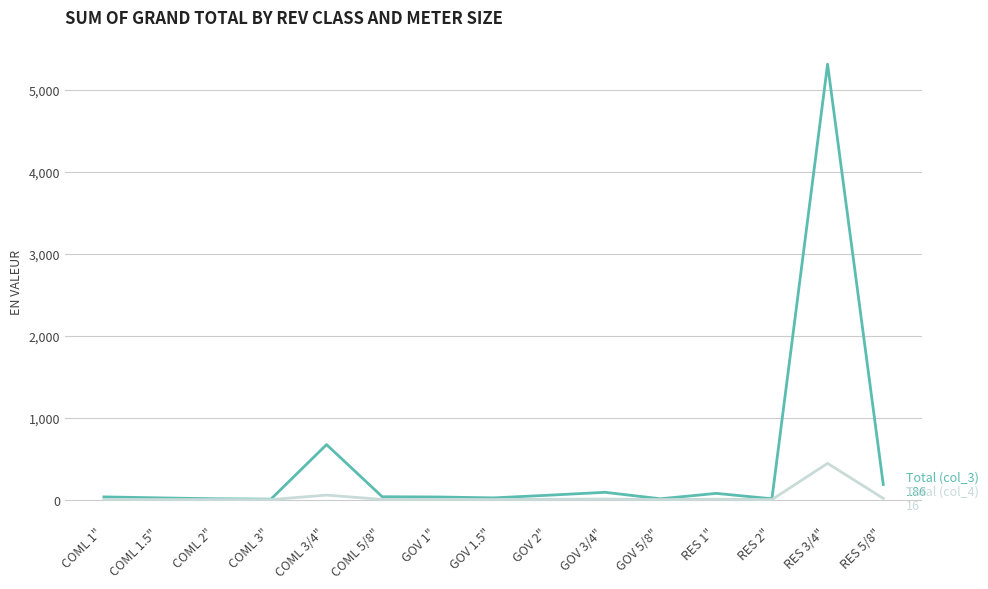

At which category is the sum across all series the highest?

RES 3/4"